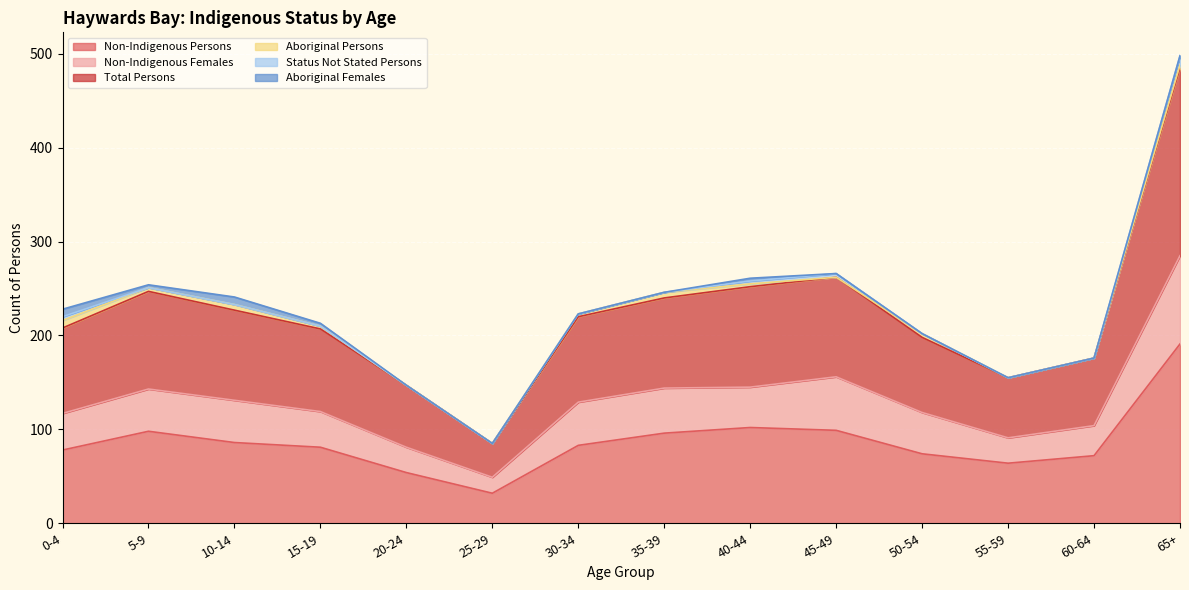

True or false: Non-Indigenous Persons and Total Persons cross at least once.

False